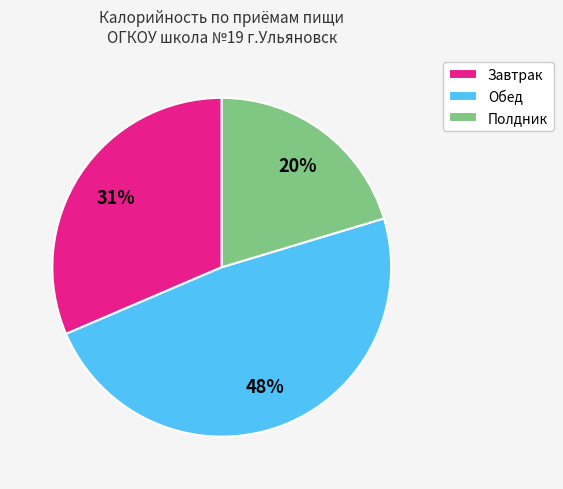

How many segments does this pie chart have?

3